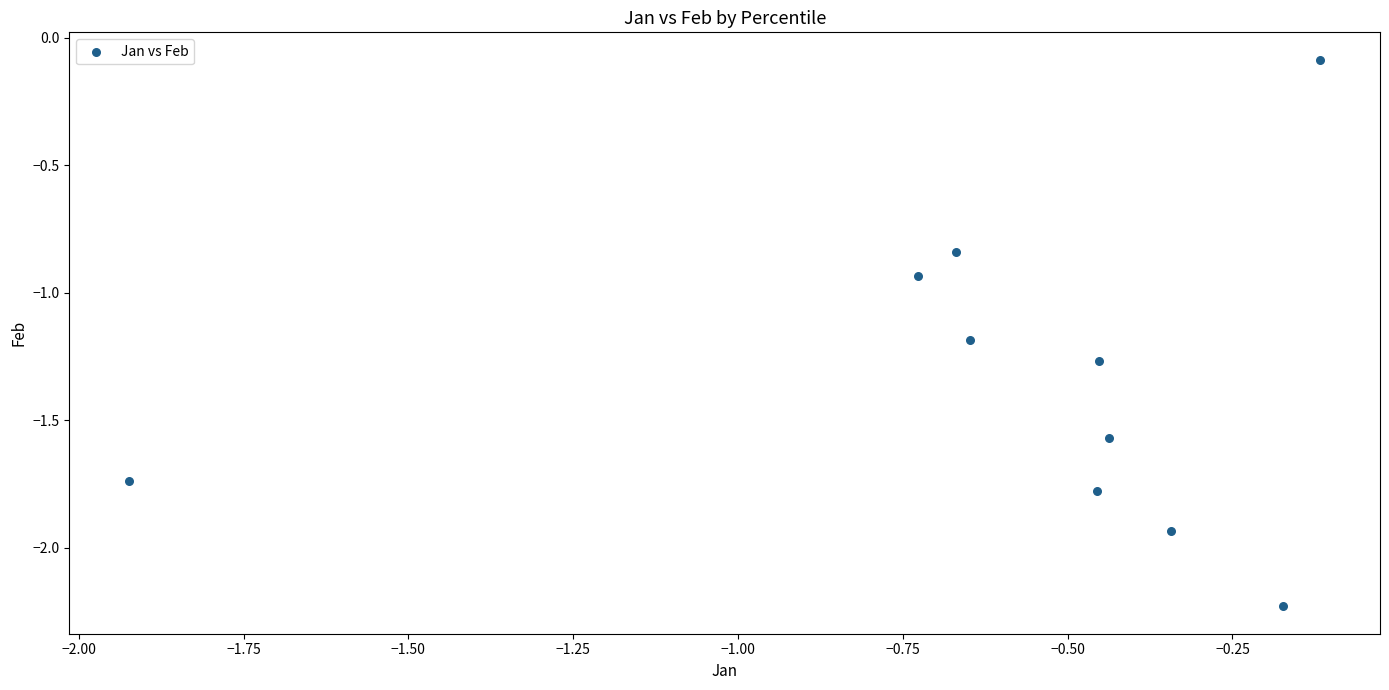

What is the range of X values (max minus min)?

1.8